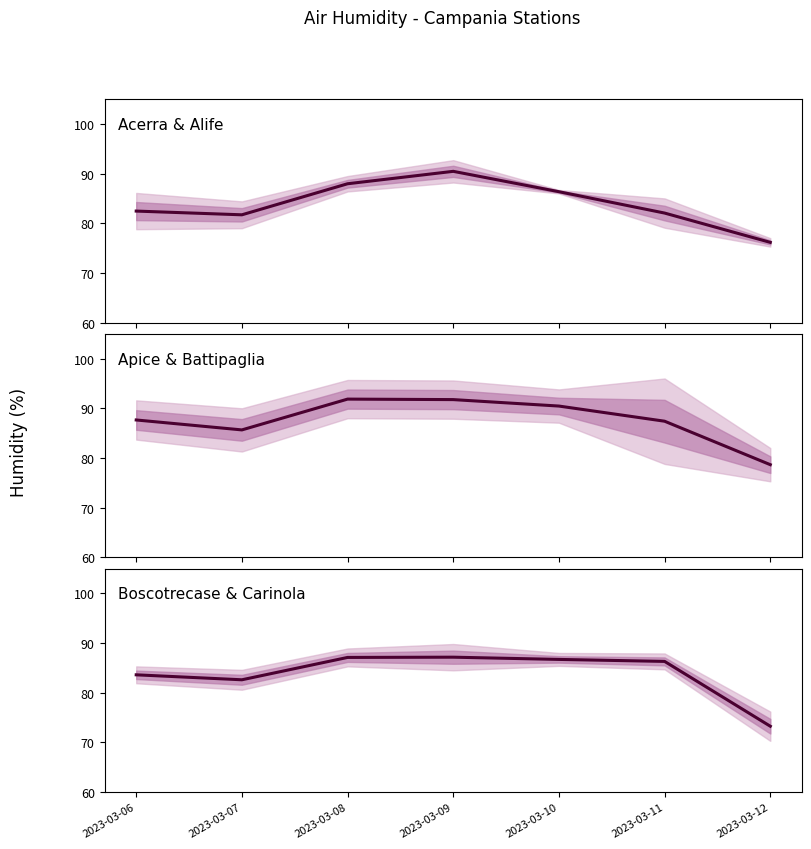

Which label corresponds to the largest value in the chart?

2023-03-08